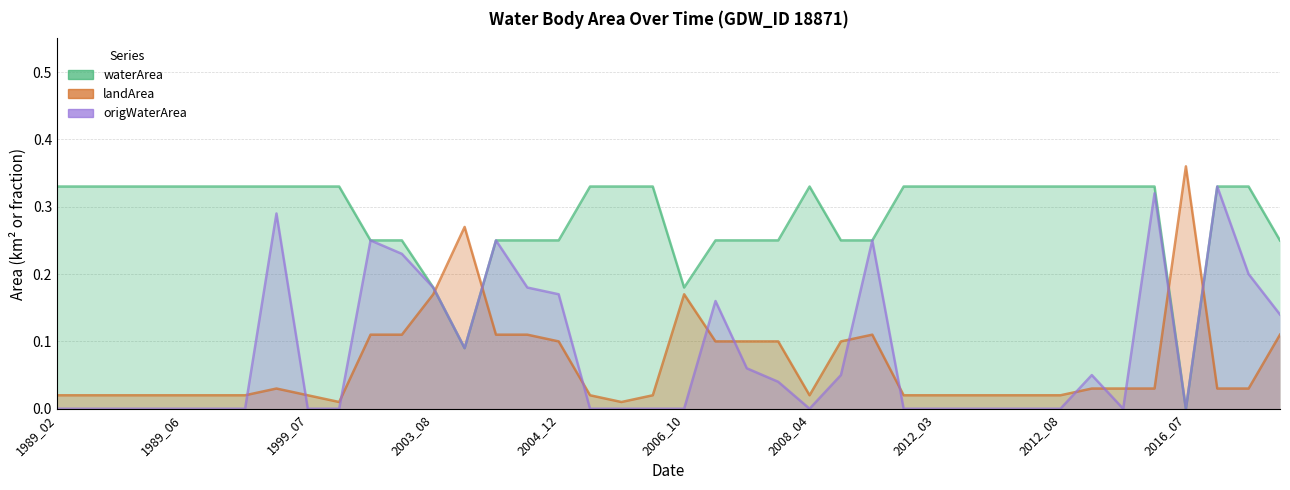

How many lines are shown in the chart?

3